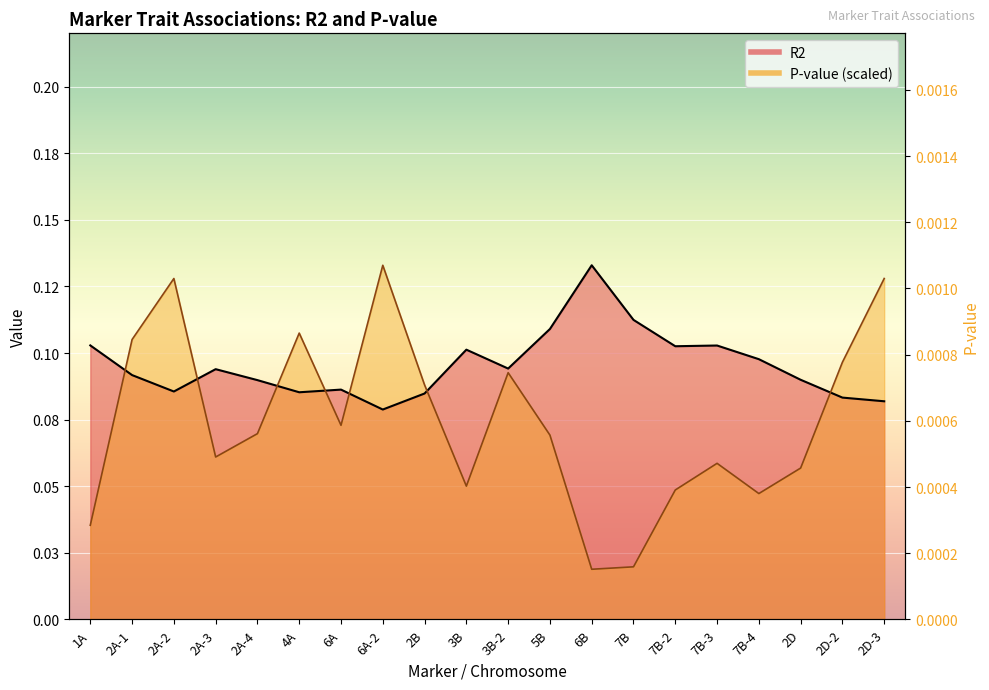

Count the R2 values in the range 0 to 1.

20